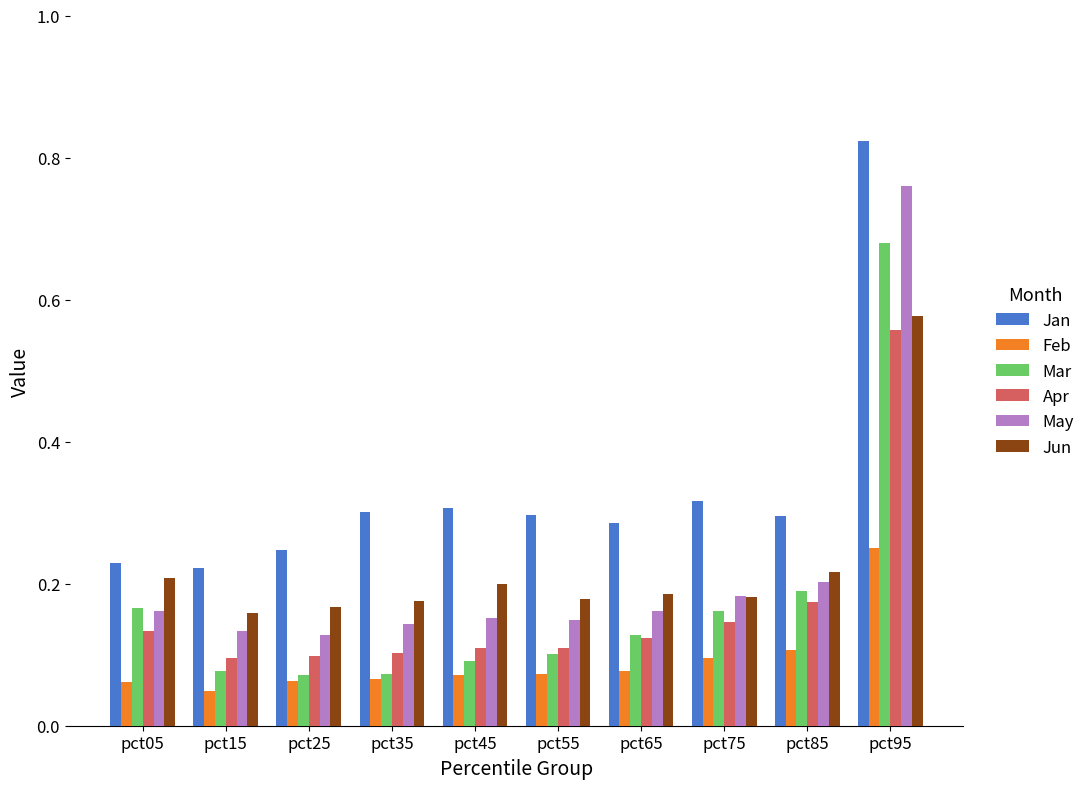

Which label corresponds to the largest value in the chart?

pct95